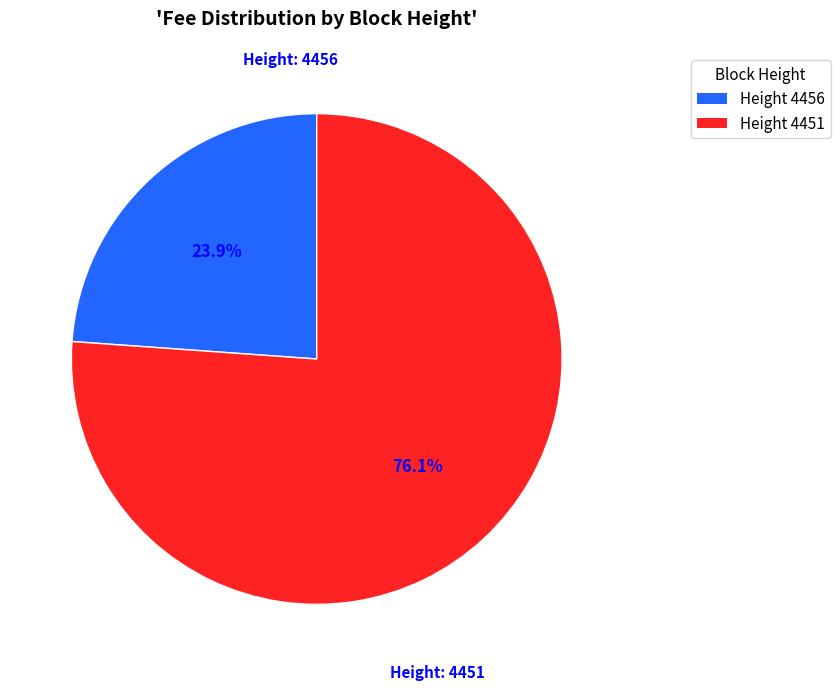

Is there any slice that represents more than half of the pie?

Yes